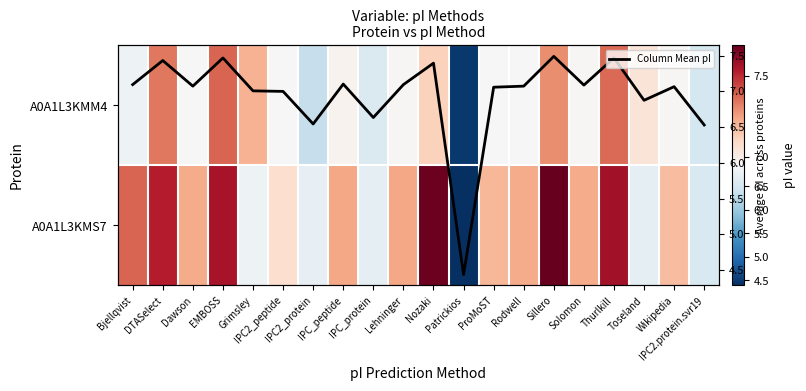

How many values in the A0A1L3KMS7 series are below 7?

6